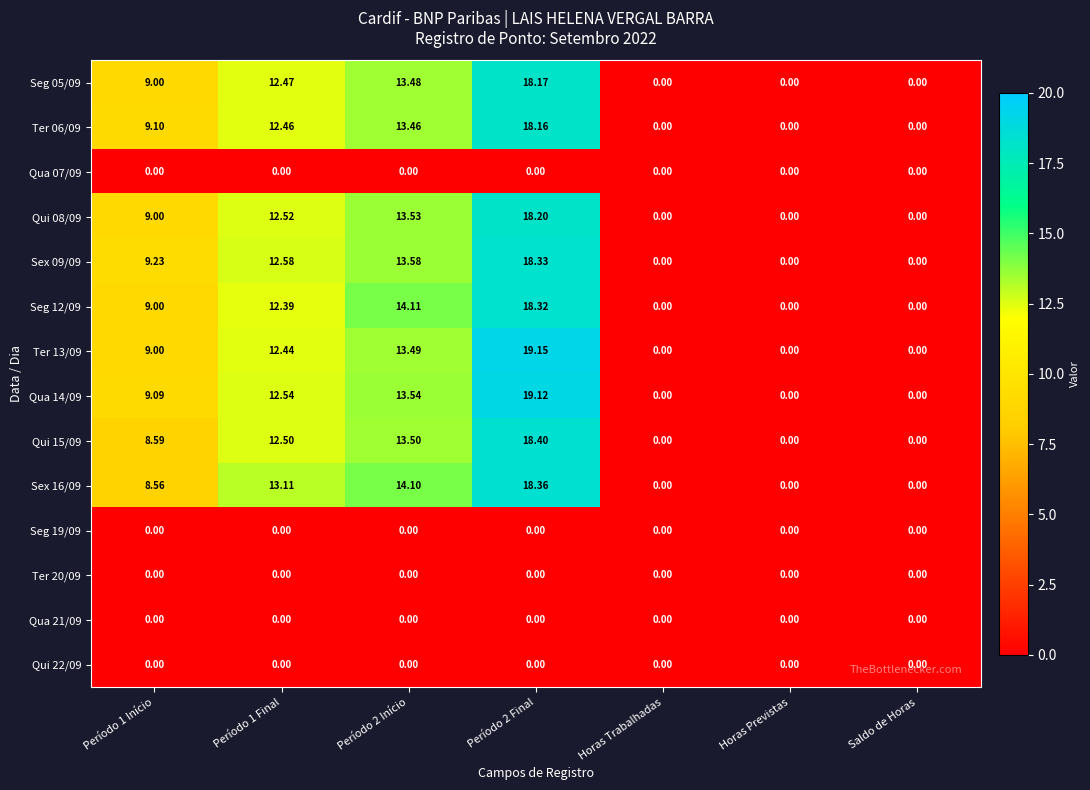

Is the value of Sex 09/09 at Período 2 Final greater than the value of Qui 08/09 at Período 2 Final?

Yes